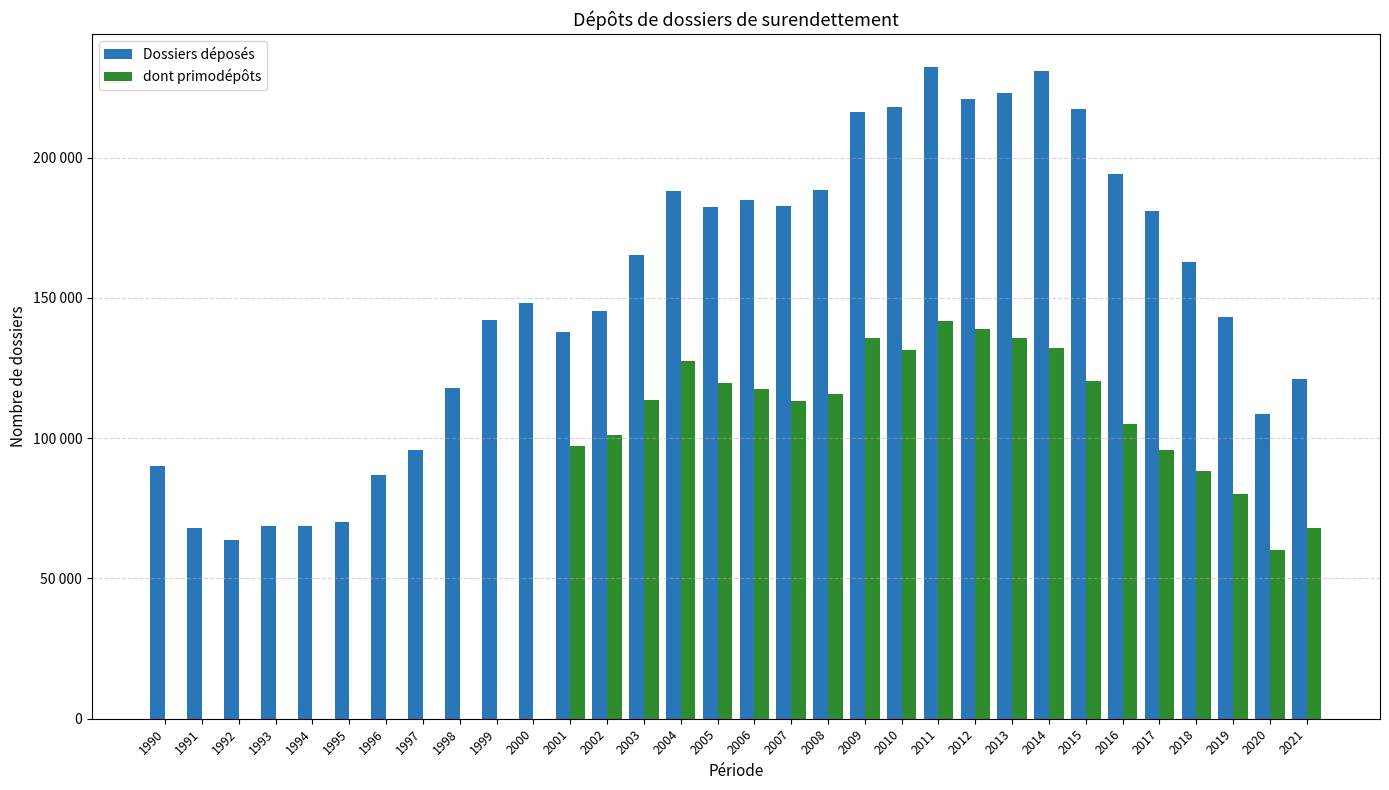

Rank the series by their average value, from lowest to highest.

dont primodépôts, Dossiers déposés